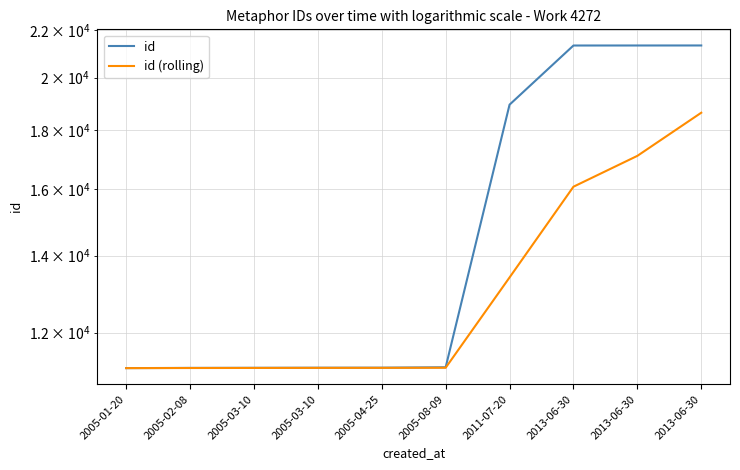

What is the sum of the id (rolling) values at 2005-02-08 and 2005-08-09?

22368.7